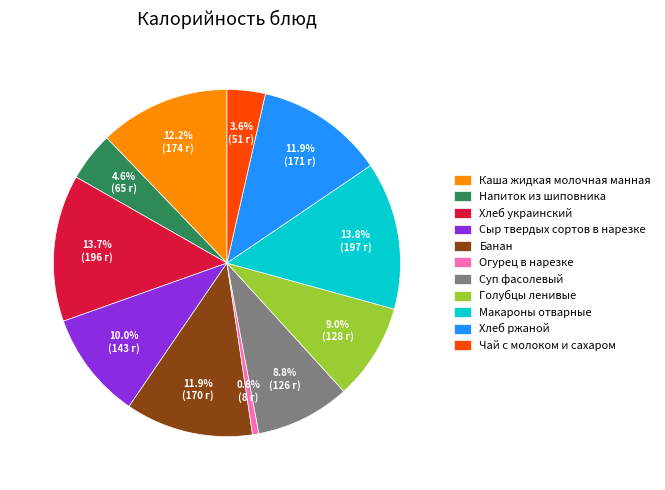

Is there a majority slice in this chart?

No